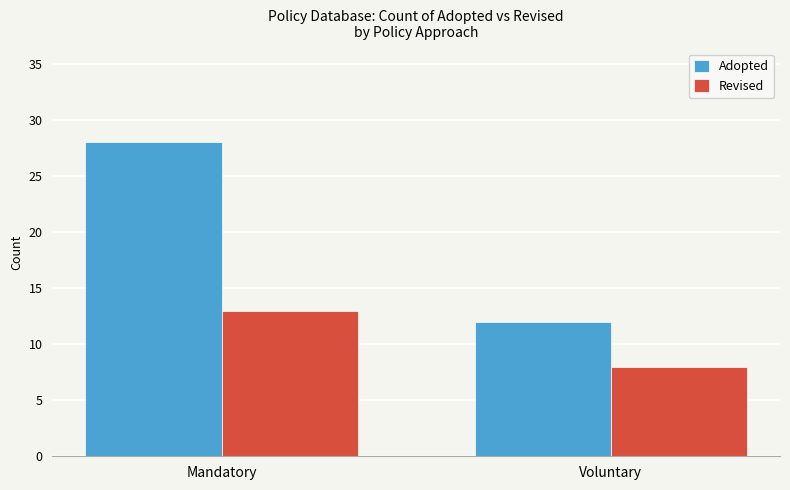

What is the lowest value of the Revised series?

8